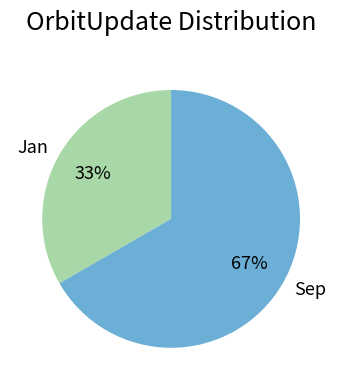

Does Jan represent more than half of the total?

No